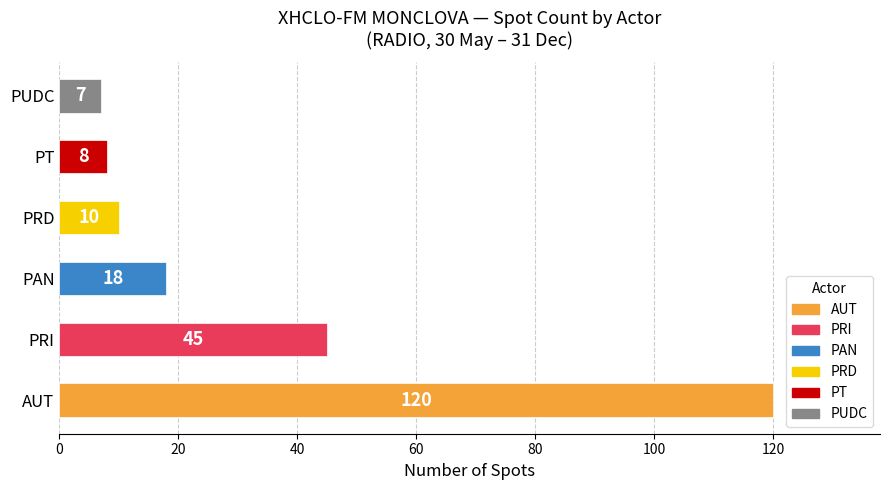

What is the difference between the values at PUDC and PRD?

3